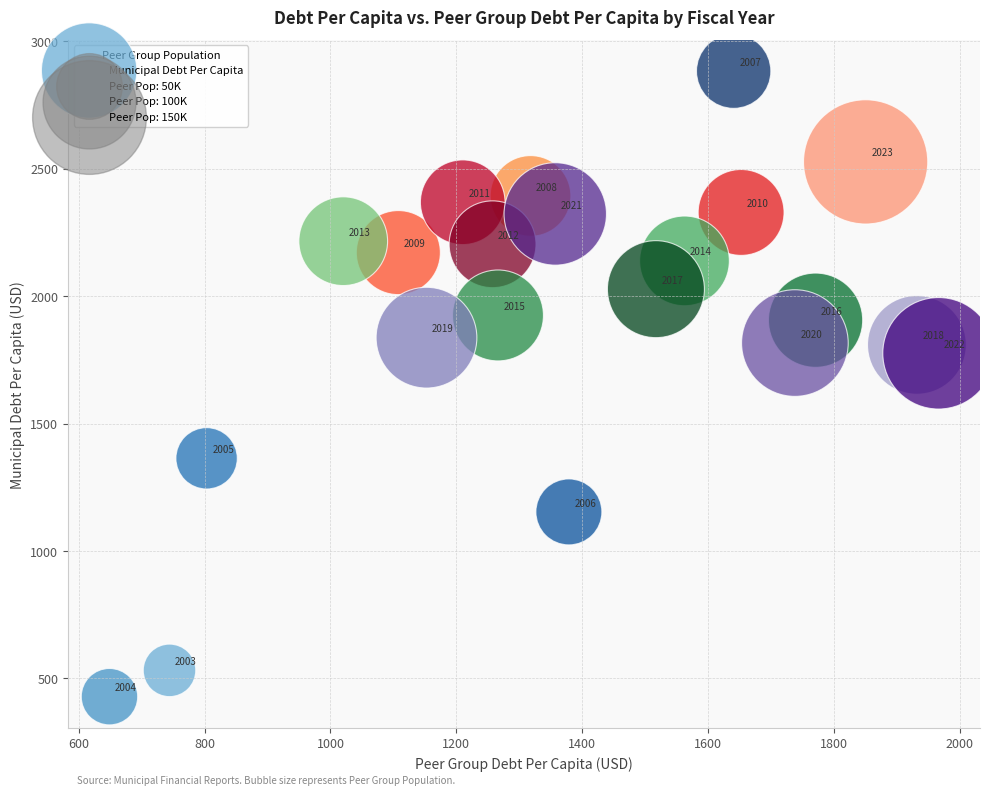

What Y value in the scatter plot is closest to 1655?

1775.6